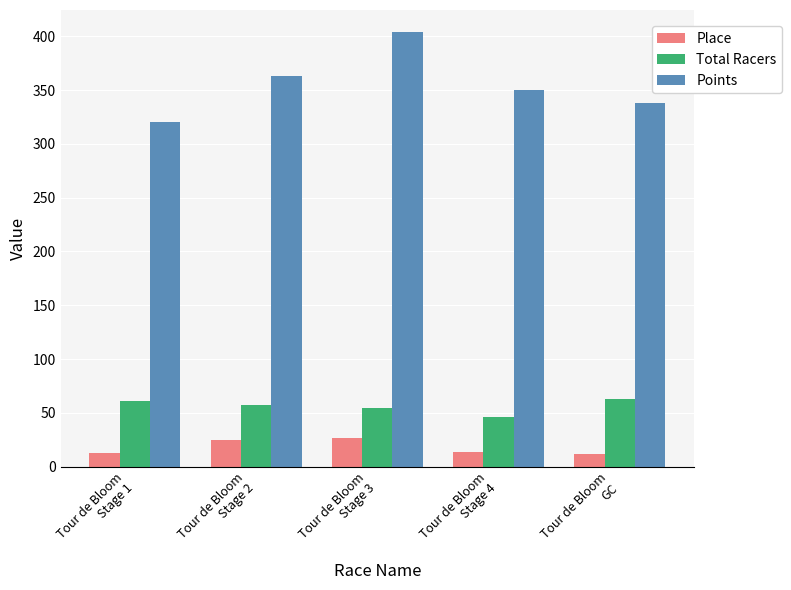

List the series in order of their peak value, lowest first.

Place, Total Racers, Points